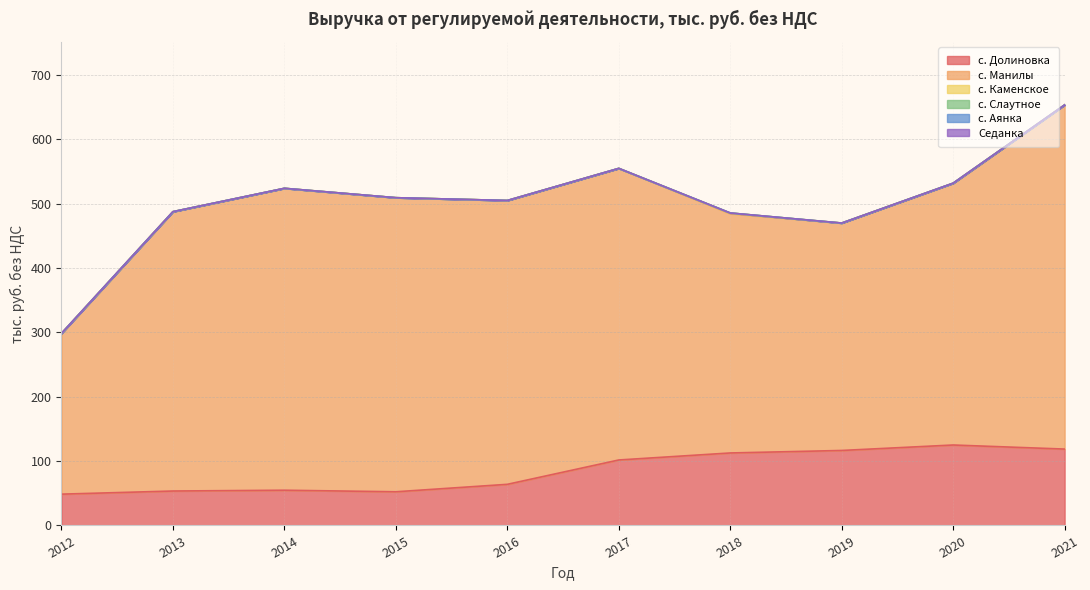

Is it true that с. Аянка equals 0.0 at 2019?

True